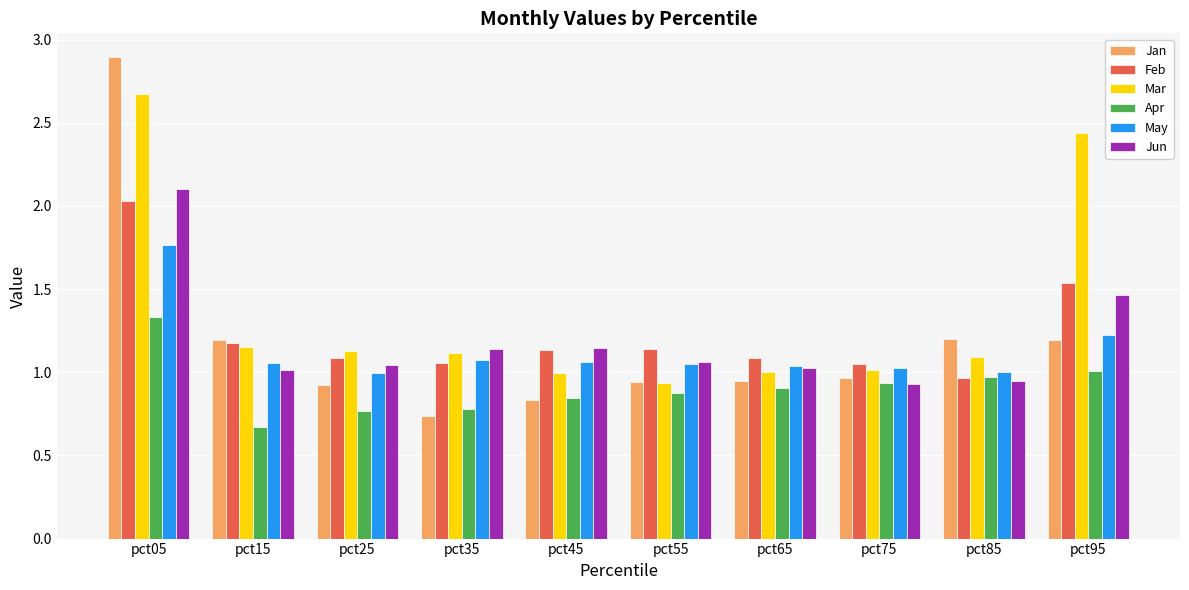

Is the value of Feb at pct45 greater than the value of May at pct05?

No